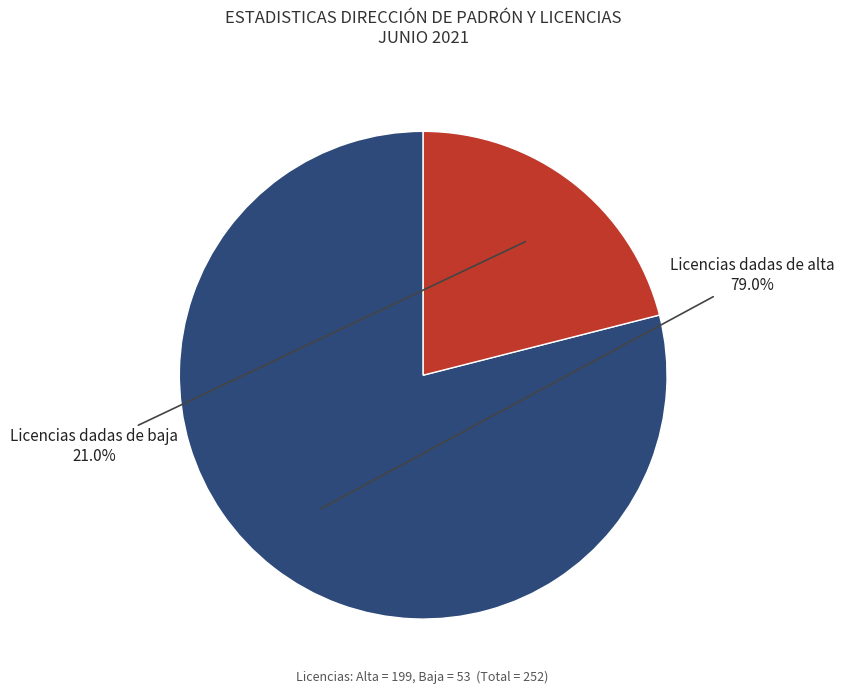

Does Licencias dadas de alta account for over 50% of the chart?

Yes